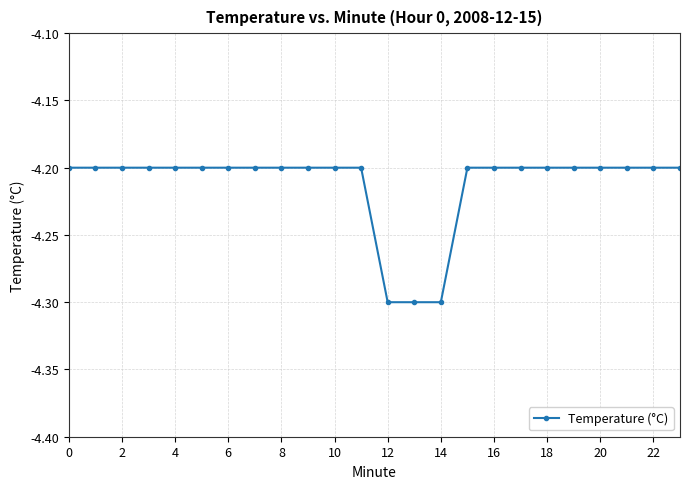

What is the maximum value shown in the chart?

-4.2